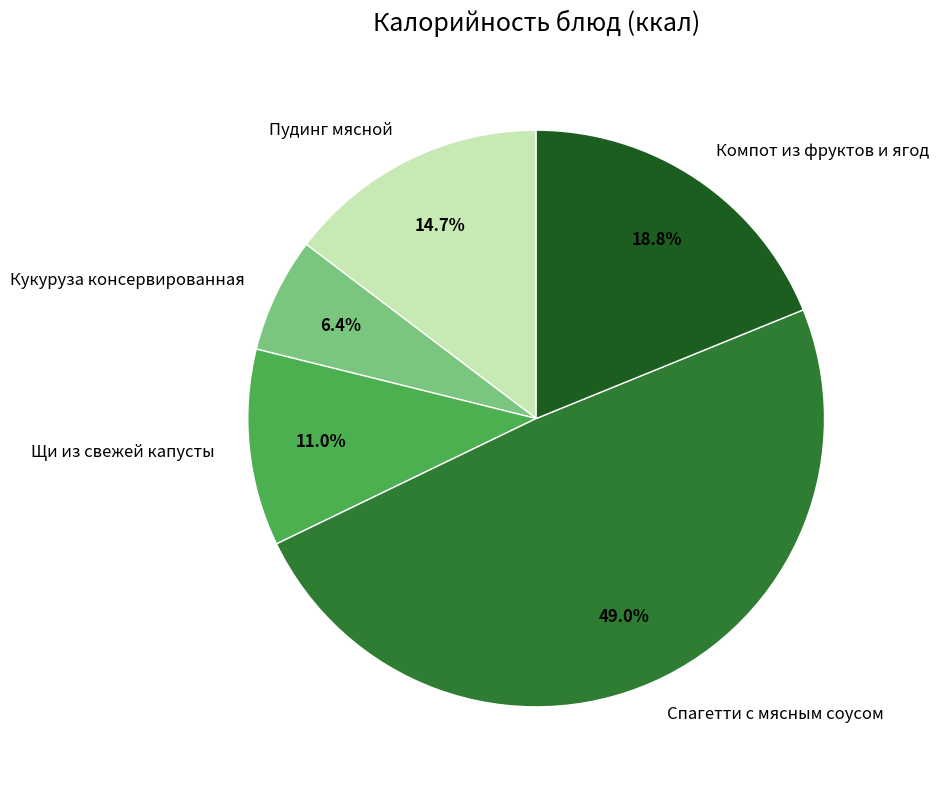

How many slices are in this pie chart?

5